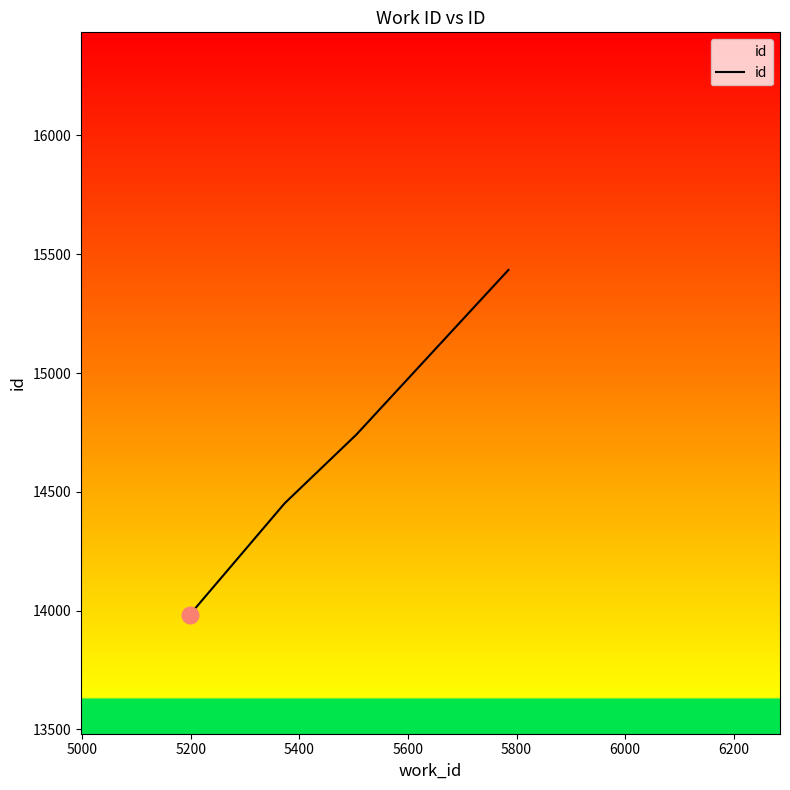

What is the minimum value shown in the chart?

13982